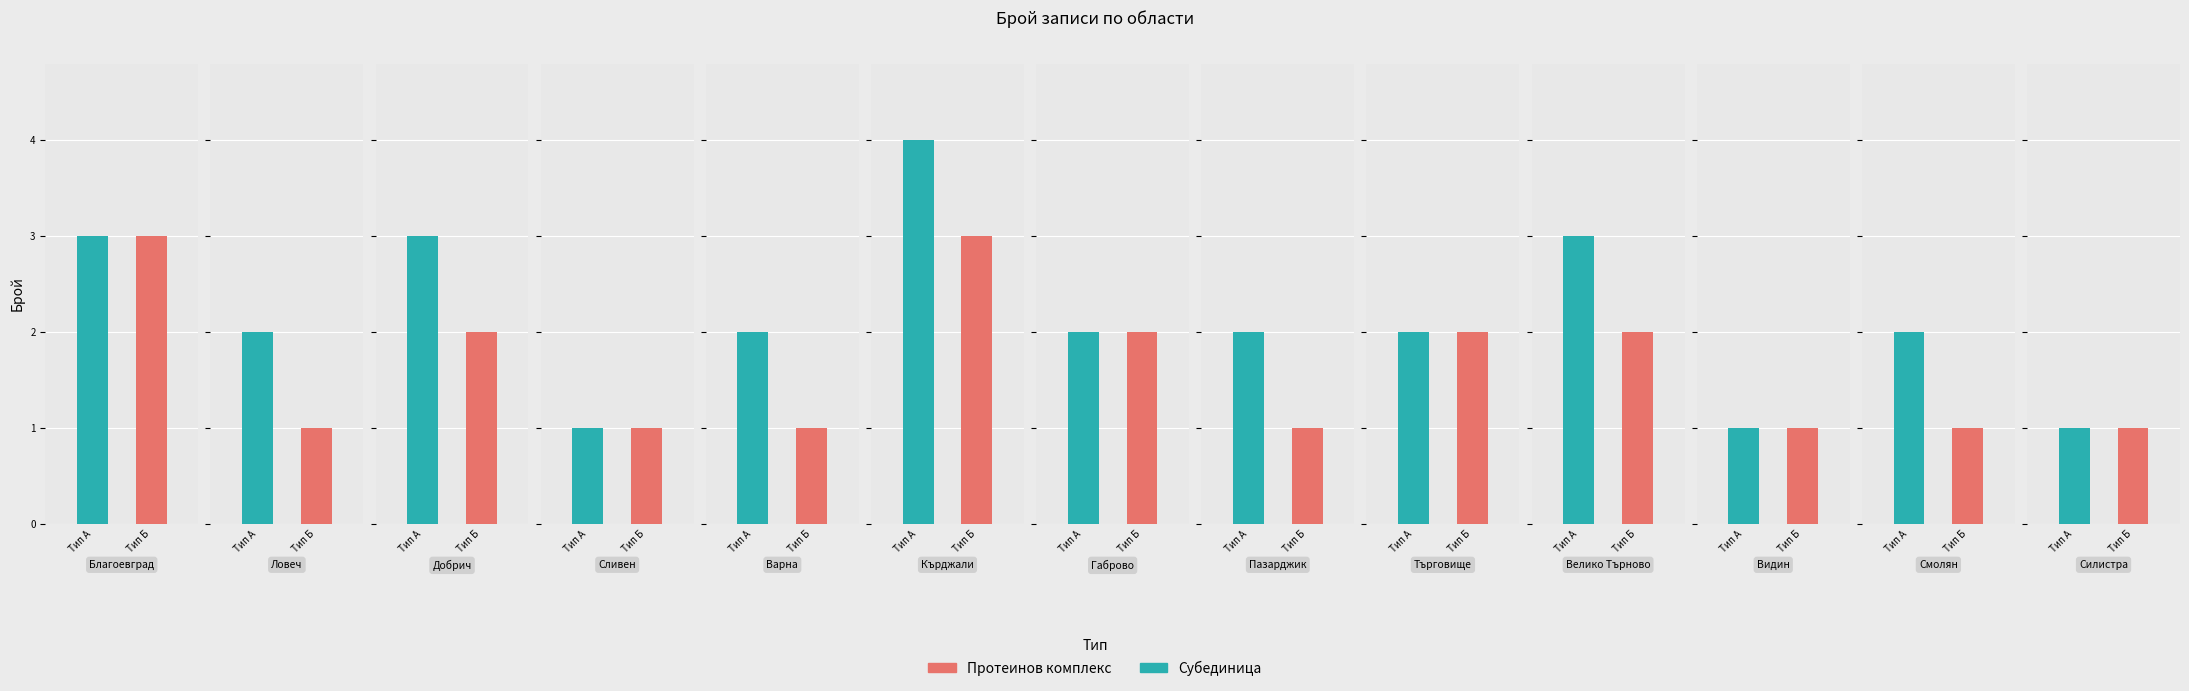

What is the label of the 1st bar from the right?

обл. Силистра